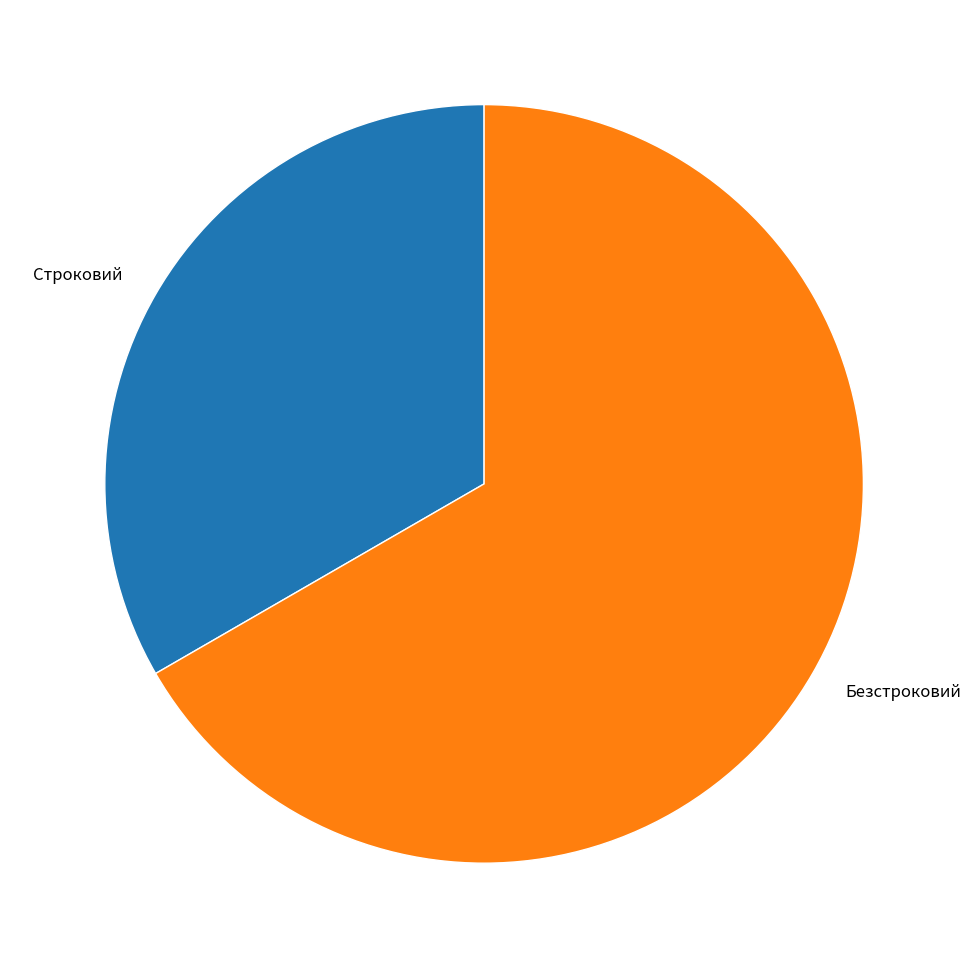

True or false: Строковий accounts for 26% of the total.

False